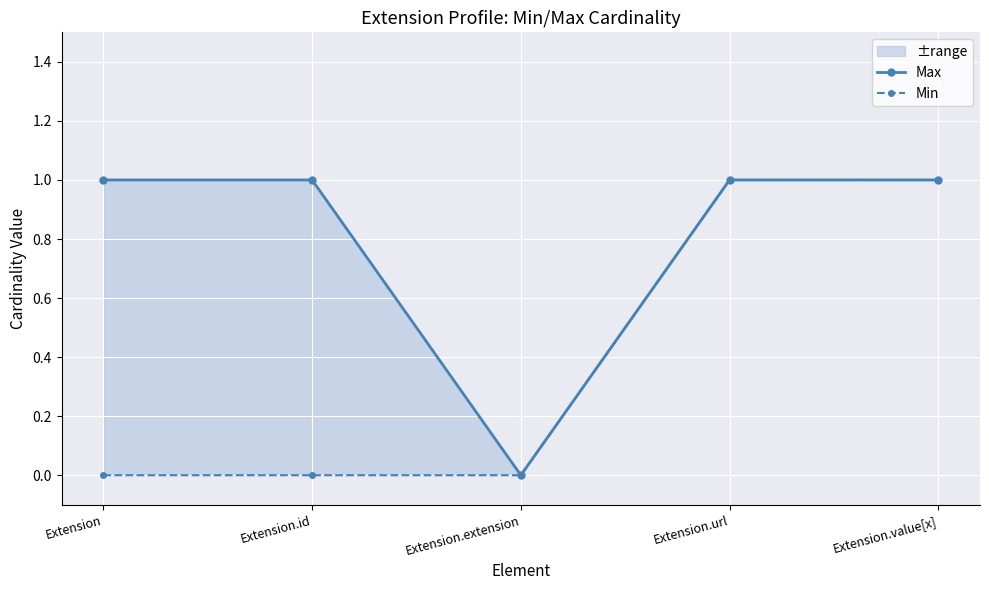

Rank the categories by Max value from lowest to highest.

Extension.extension, Extension, Extension.id, Extension.url, Extension.value[x]